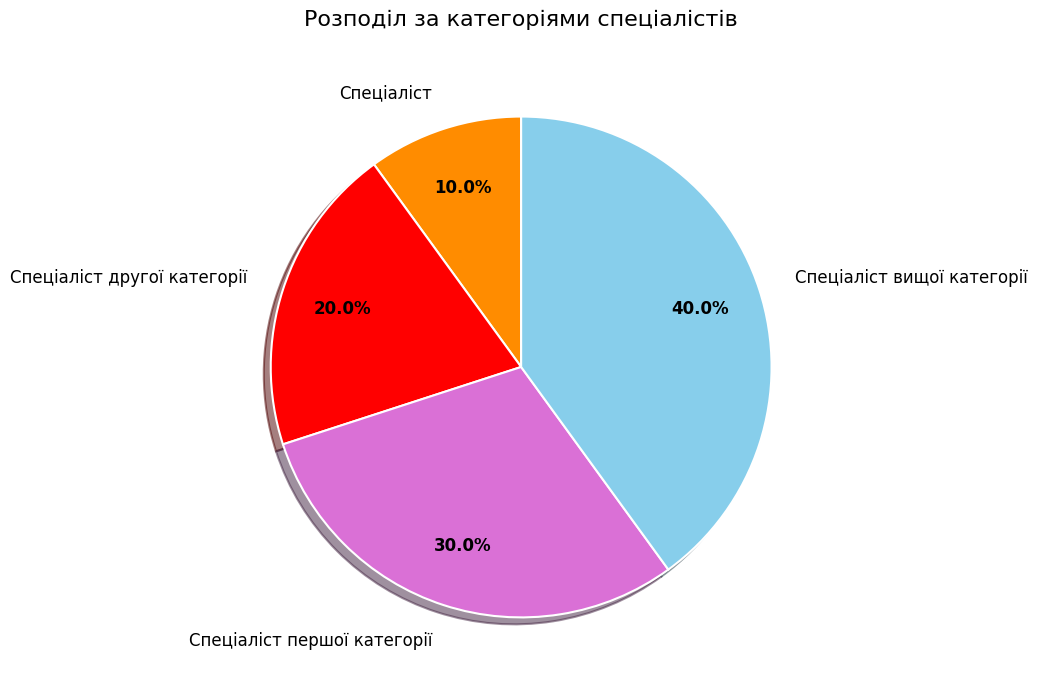

Is the sum of Спеціаліст другої категорії and Спеціаліст greater than half?

No